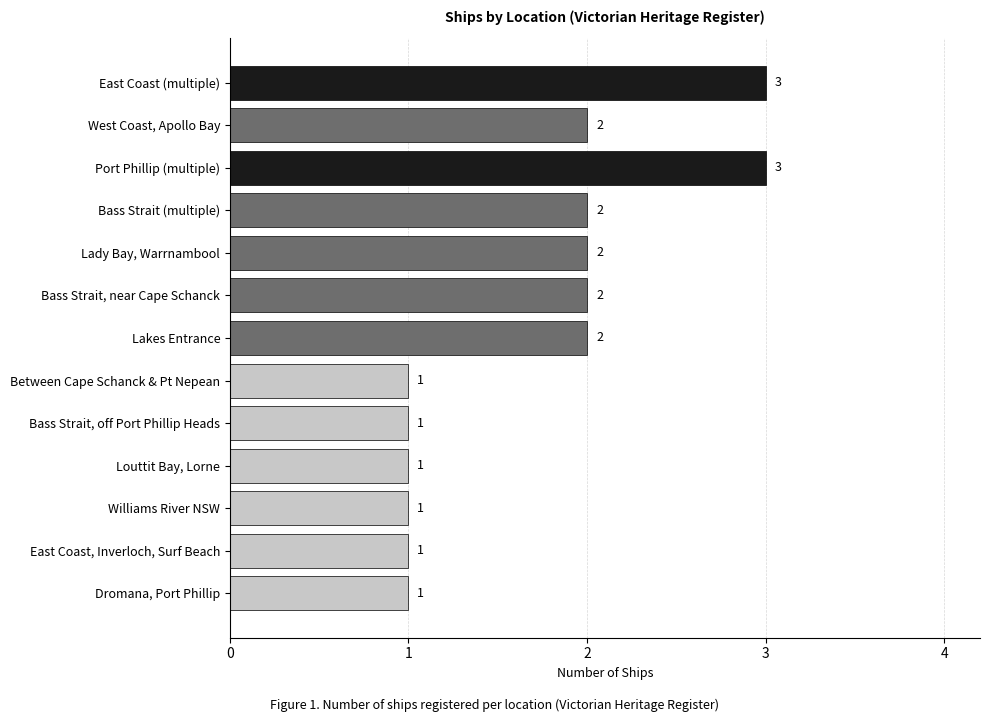

Between Lakes Entrance and East Coast, Inverloch, Surf Beach, which is larger?

Lakes Entrance